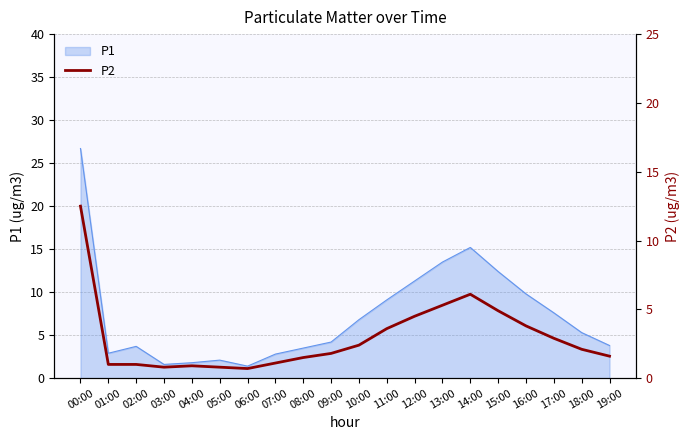

What is the minimum value shown in the chart?

0.7